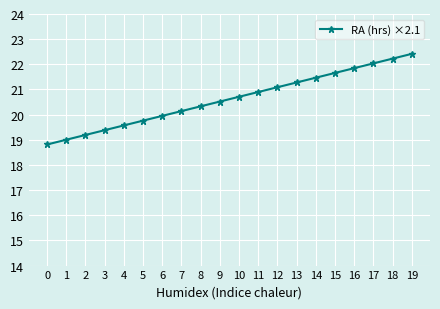

What is the smallest value displayed?

18.8